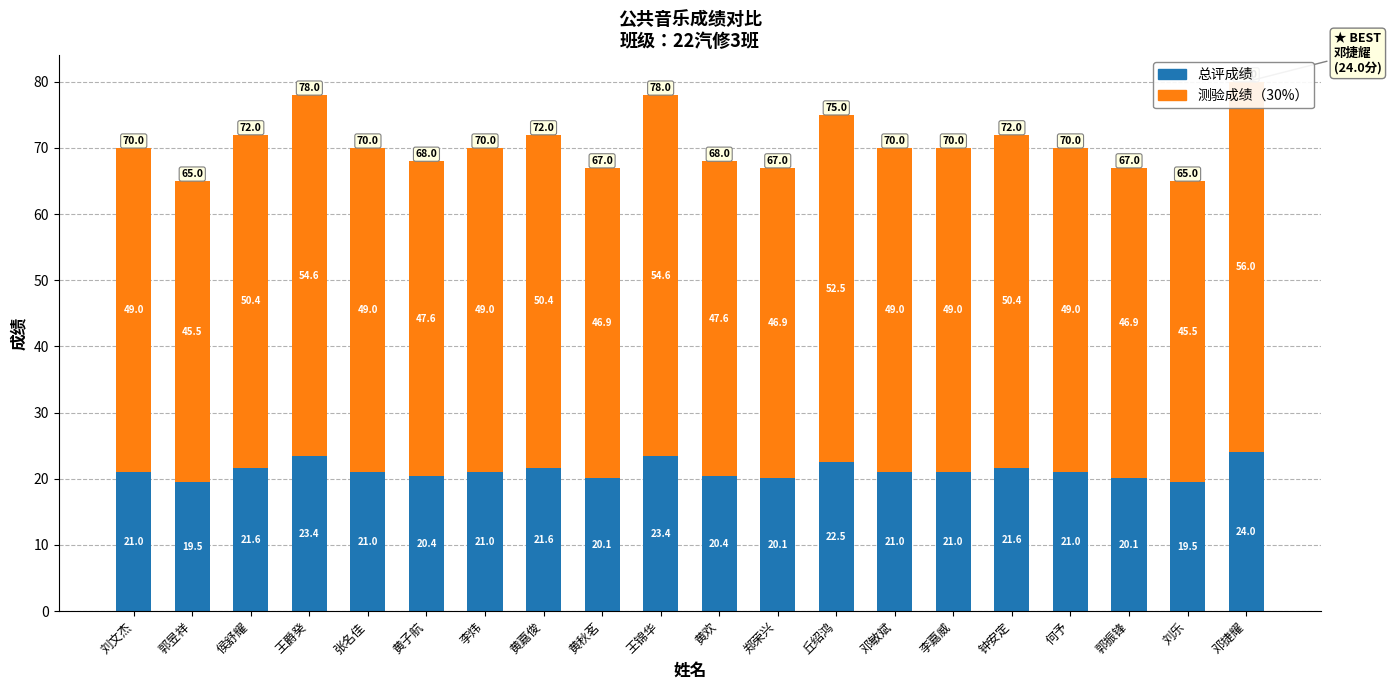

What is the value of the 测验成绩（30%） bar at the 2nd from the left?

45.5